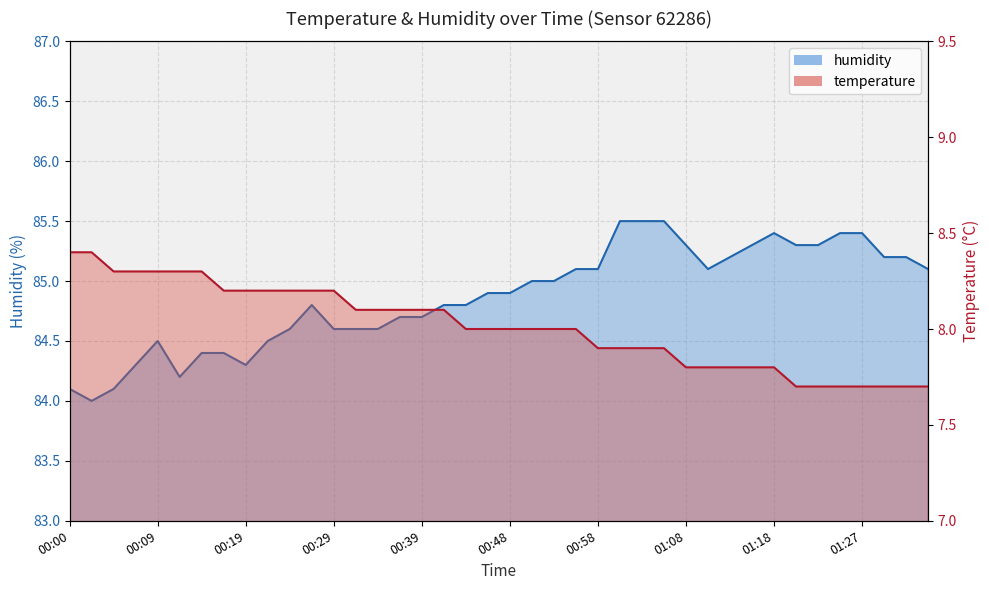

At how many categories does at least one series exceed 9?

40